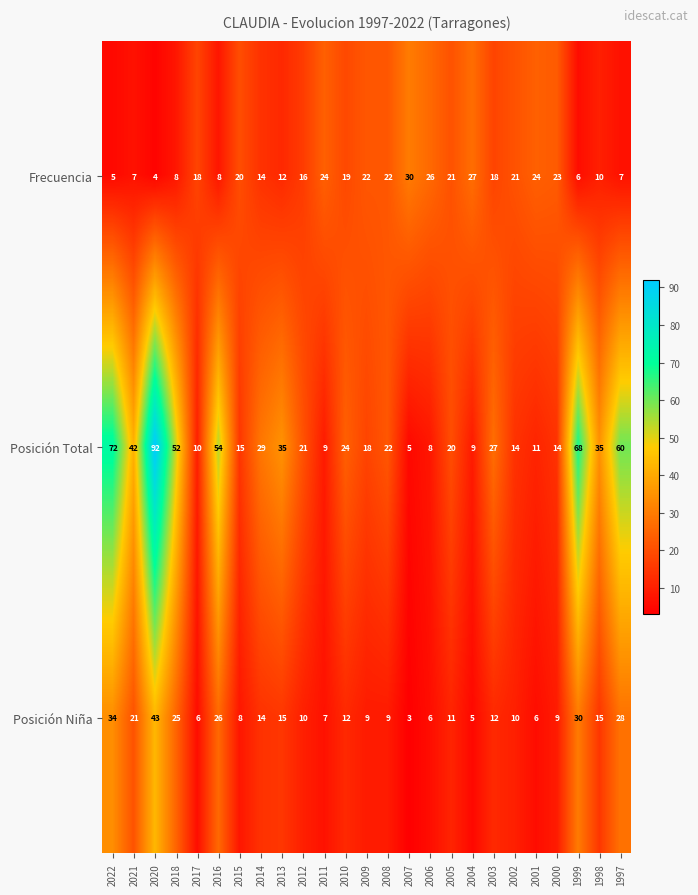

Between 2011 and 2000, which series saw the biggest shift?

Posición Total